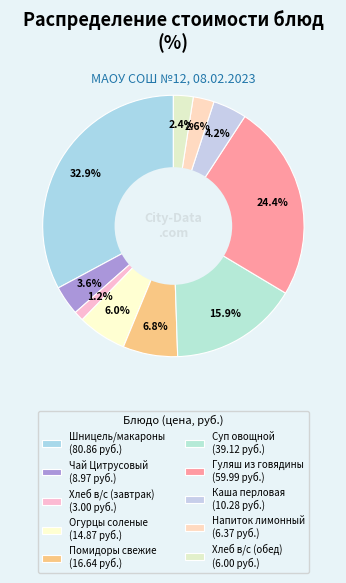

What is the largest slice in the pie chart?

Шницель/макароны